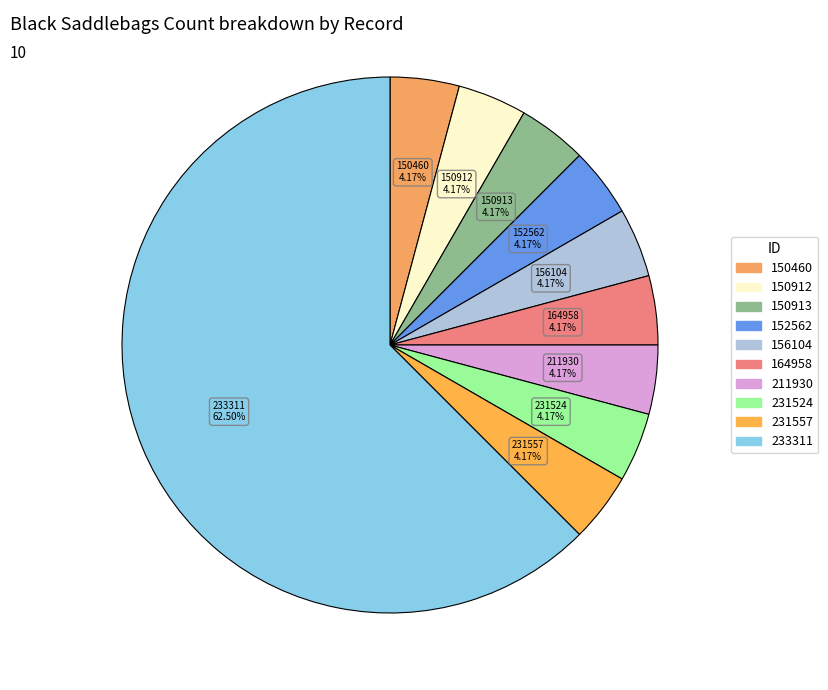

How much of the chart is everything except 211930?

95.8%